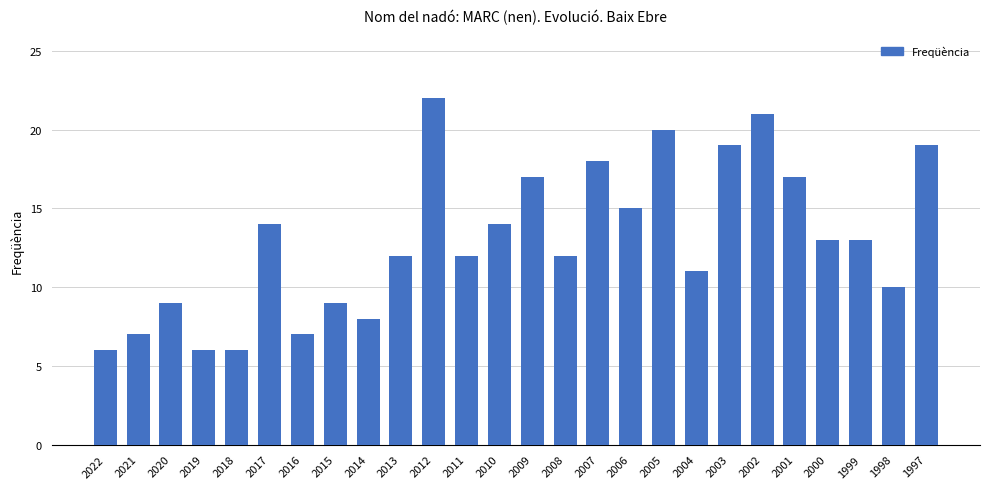

What is the average value?

13